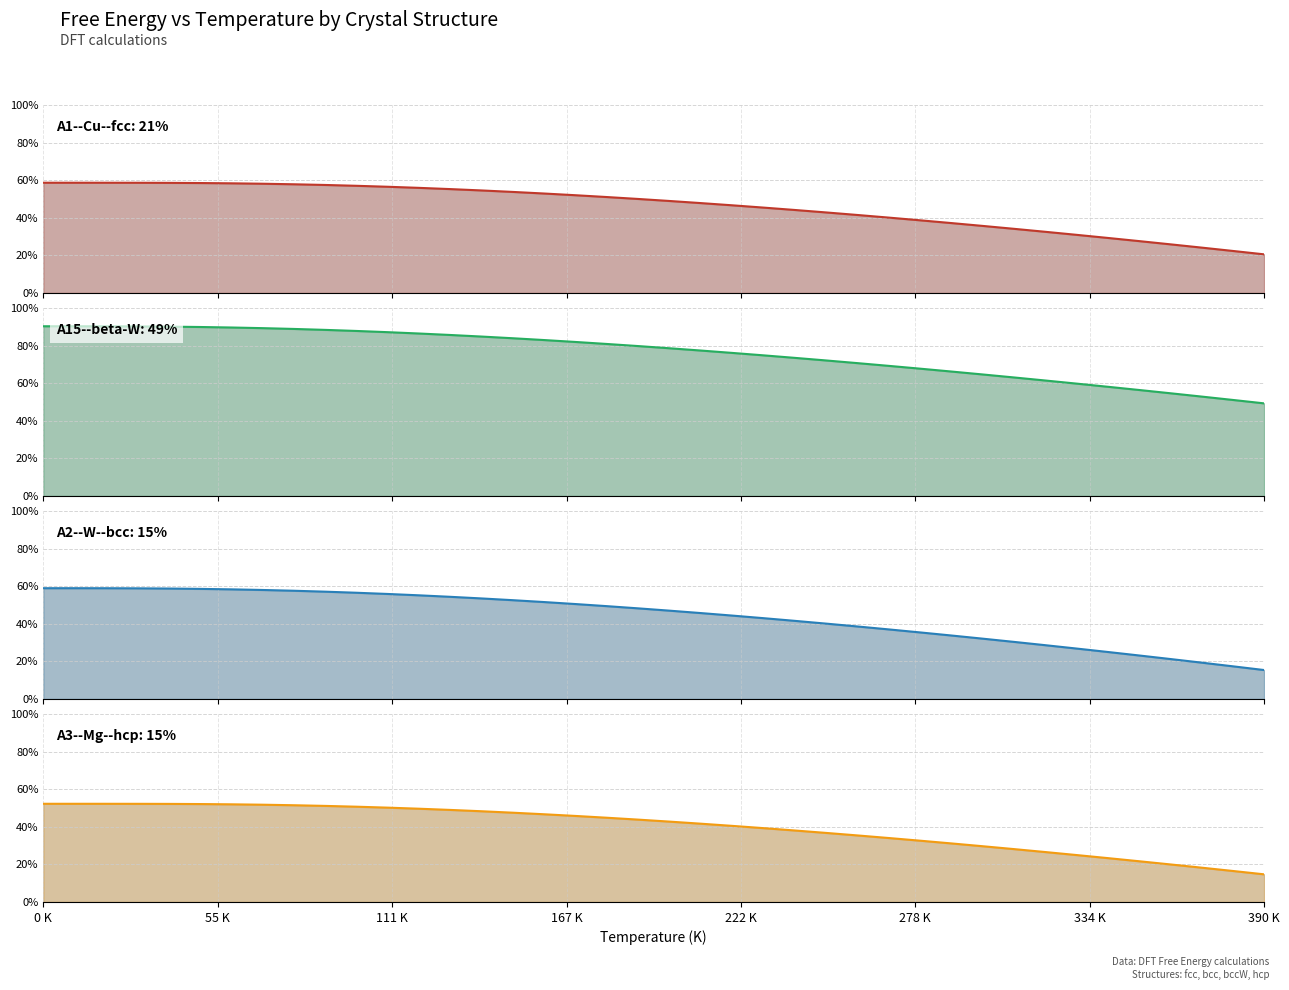

Reading right to left, list all the values displayed in this chart.

A1--Cu--fcc: 20.5	22.4	24.1	25.9	27.6	29.3	30.9	32.6	34.1	35.7	37.2	38.7	40.1	41.5	42.9	44.2	45.4	46.6	47.8	48.9	50.0	51.0	52.0	52.9	53.8	54.5	55.3	55.9	56.5	57.0	57.5	57.8	58.1	58.3	58.5	58.6	58.6	58.6	58.6	58.6
A15--beta-W: 49.3	51.1	52.9	54.7	56.4	58.1	59.8	61.4	63.1	64.7	66.2	67.7	69.2	70.7	72.1	73.5	74.8	76.1	77.4	78.6	79.8	80.9	81.9	82.9	83.9	84.8	85.7	86.4	87.1	87.8	88.4	88.9	89.3	89.6	89.9	90.1	90.2	90.3	90.3	90.3
A2--W--bcc: 15.4	17.4	19.3	21.3	23.2	25.0	26.8	28.6	30.4	32.1	33.8	35.4	37.0	38.6	40.1	41.6	43.0	44.4	45.7	47.0	48.2	49.4	50.5	51.6	52.6	53.5	54.3	55.1	55.9	56.5	57.1	57.6	58.0	58.3	58.6	58.7	58.9	58.9	58.9	58.9
A3--Mg--hcp: 14.7	16.5	18.3	20.0	21.7	23.3	25.0	26.6	28.1	29.7	31.2	32.6	34.0	35.4	36.7	38.0	39.3	40.5	41.7	42.8	43.8	44.8	45.8	46.7	47.5	48.3	49.0	49.6	50.2	50.7	51.1	51.5	51.7	52.0	52.1	52.2	52.2	52.2	52.2	52.2